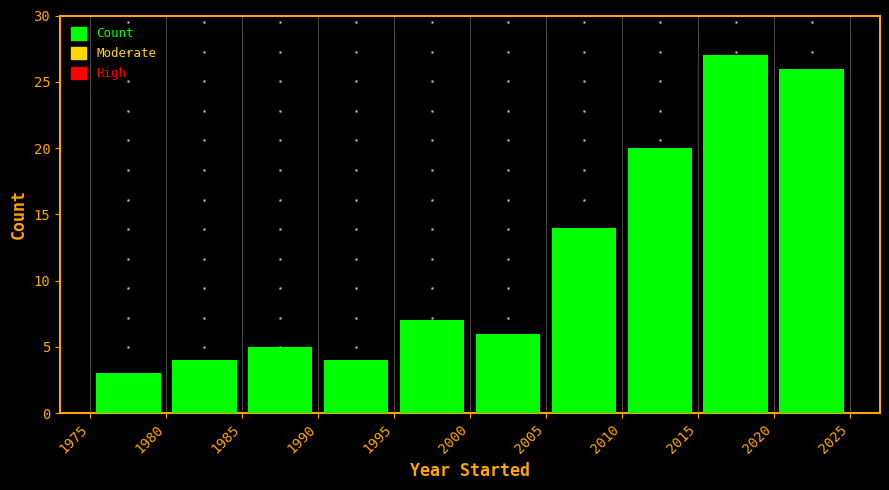

Reading left to right, transcribe this chart: for each bar, give the range it covers on the x-axis and its height. The values are not printed on the chart, so give them approximately, as read against the axis.

1975 to 1980: 3
1980 to 1985: 4
1985 to 1990: 5
1990 to 1995: 4
1995 to 2000: 7
2000 to 2005: 6
2005 to 2010: 14
2010 to 2015: 20
2015 to 2020: 27
2020 to 2025: 26